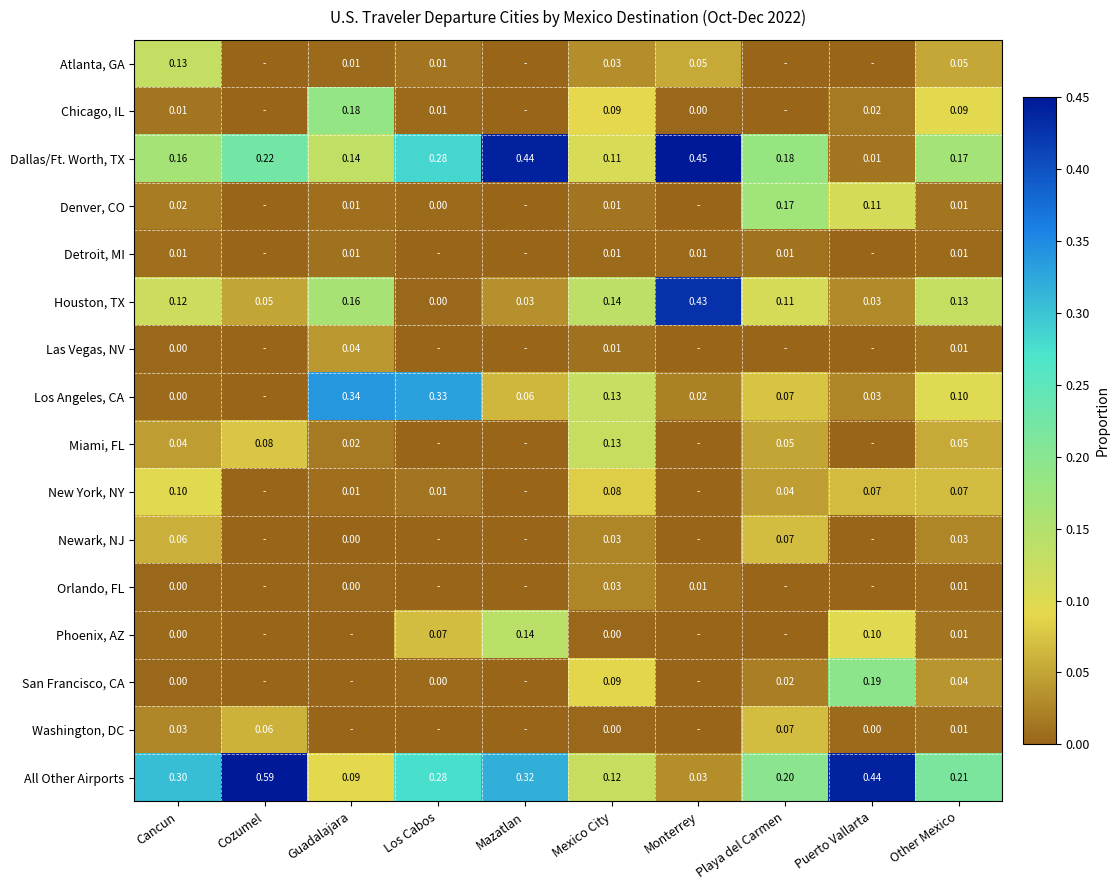

Is the value of San Francisco, CA at Los Cabos greater than the value of New York, NY at Guadalajara?

No